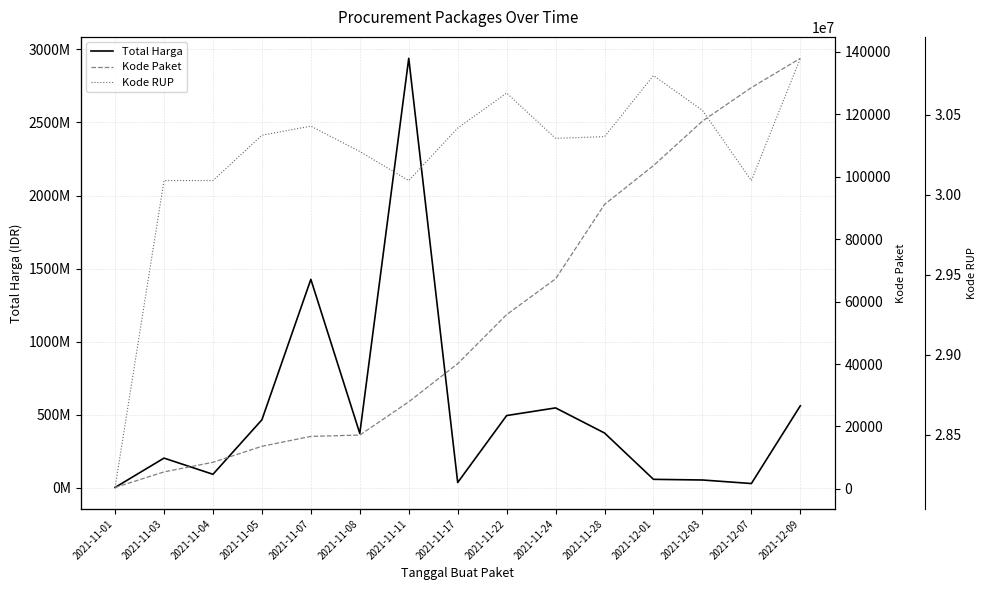

Is it true that Total Harga equals 857343618 at 2021-12-09?

False